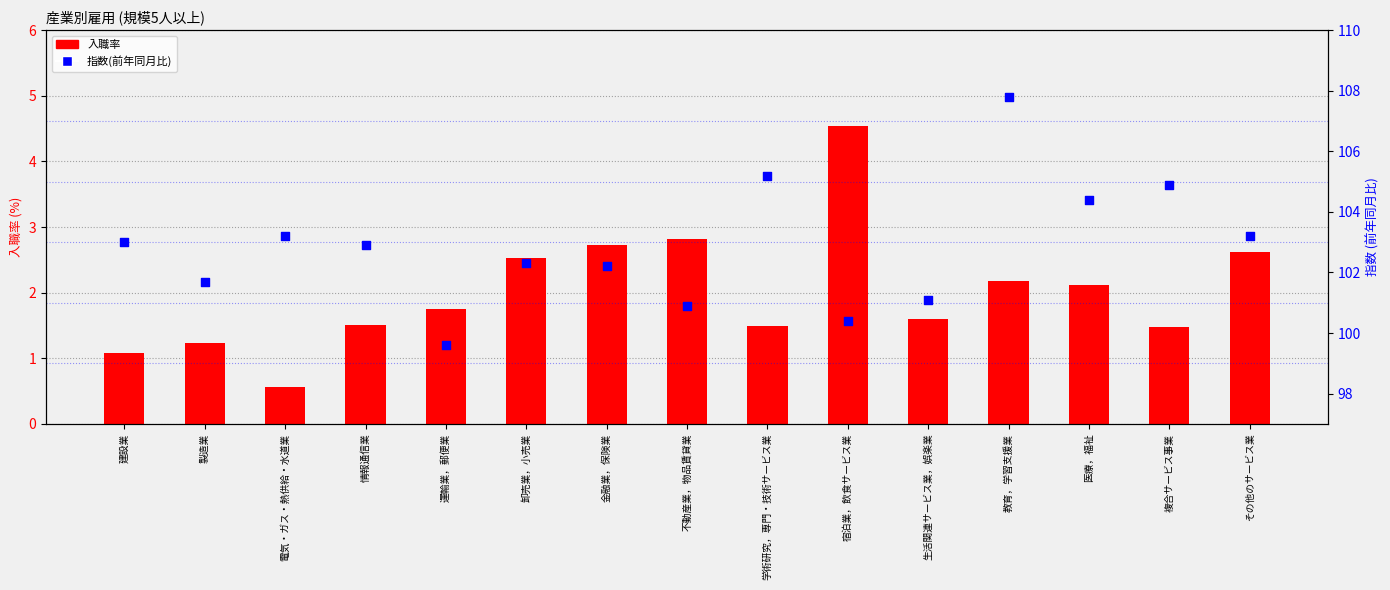

Is the value of 入職率 at 運輸業，郵便業 greater than the value of 指数(前年同月比) at 金融業，保険業?

No